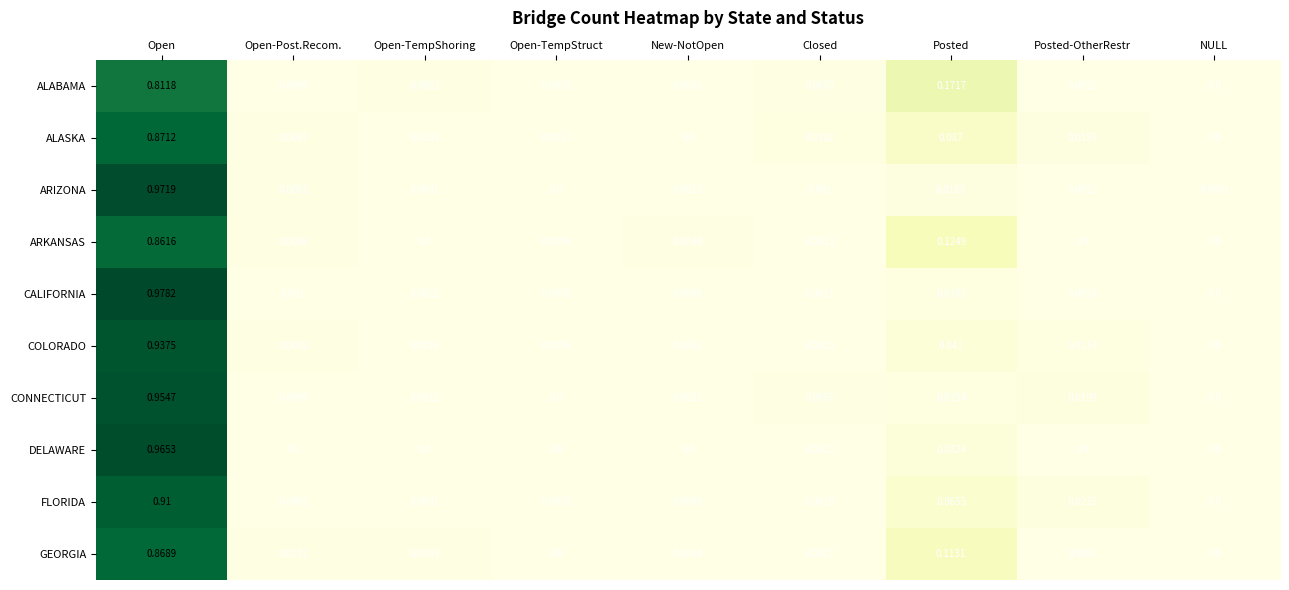

At how many categories does at least one series exceed 0?

9